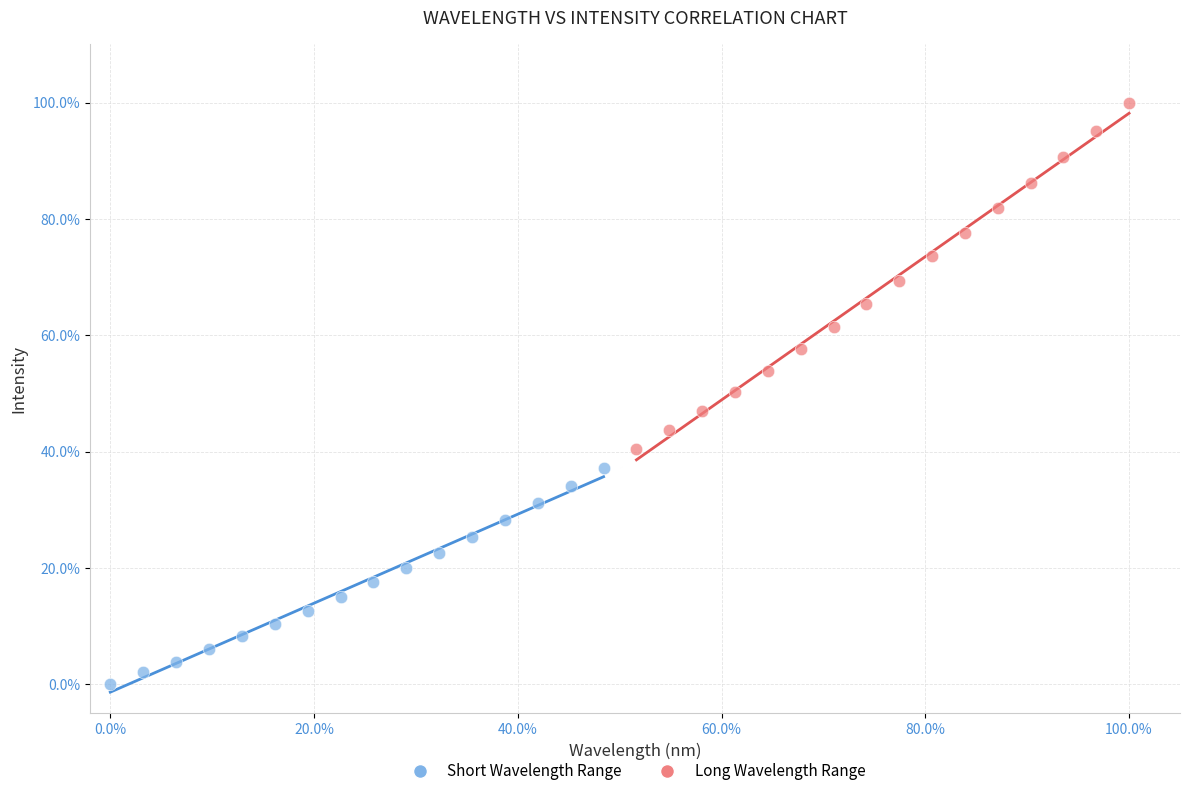

What are all the series names shown in the legend?

Short Wavelength Range, Long Wavelength Range